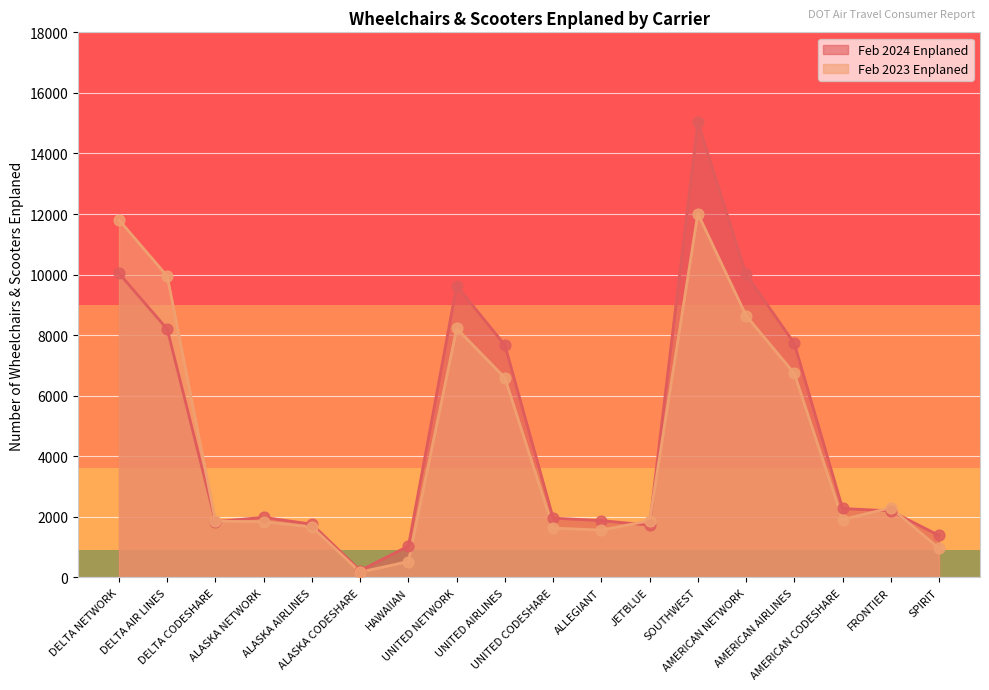

Which series has the widest spread of Y values?

Feb 2024 Enplaned